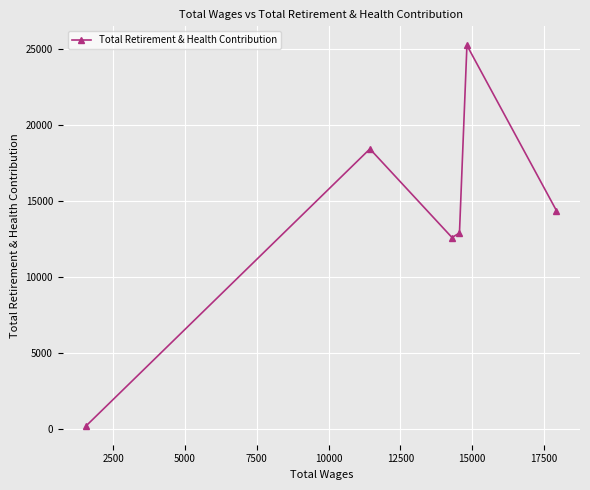

Count the number of values greater than 14354.

2